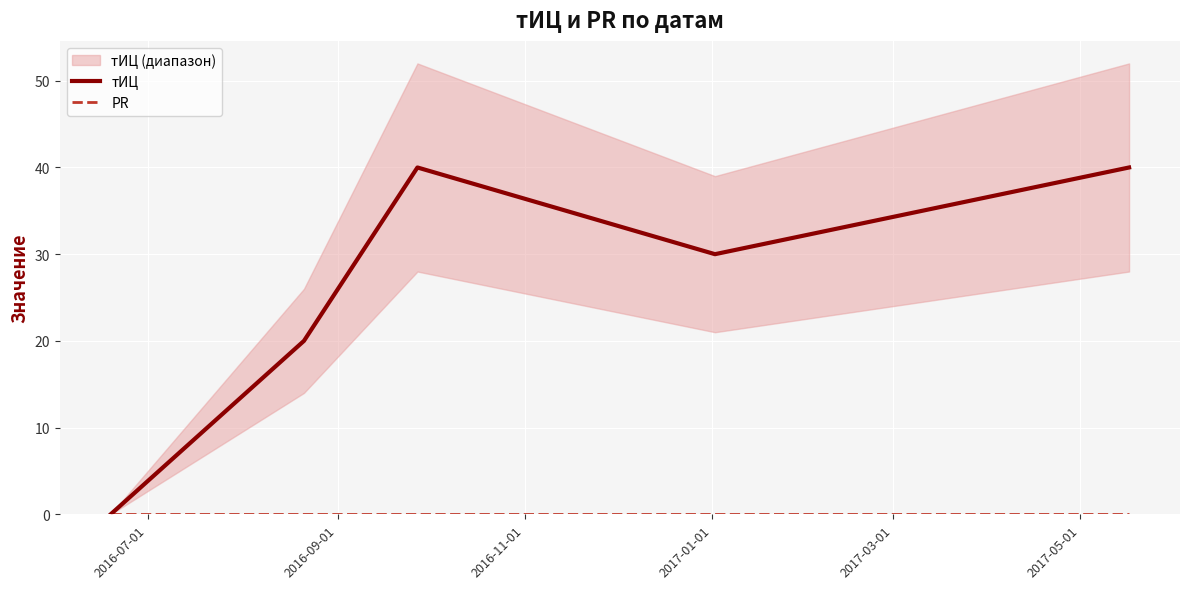

Where is the first local minimum for тИЦ?

2017-01-01